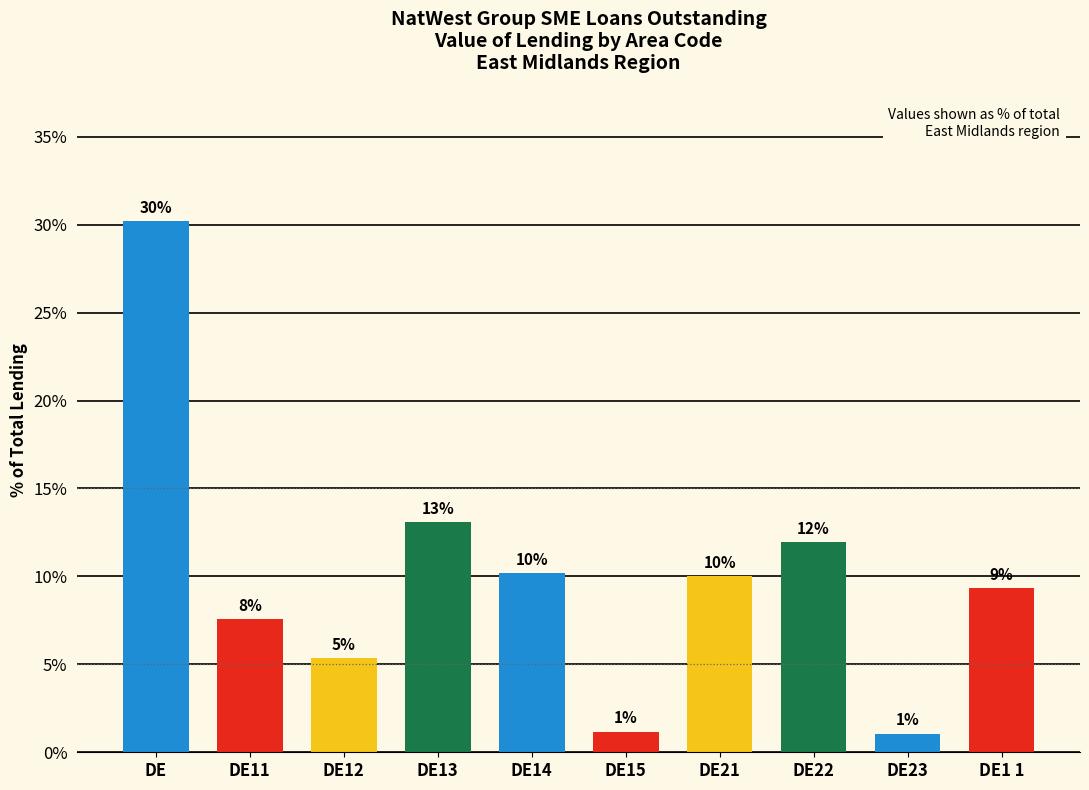

Reading left to right, extract all data points from this chart.

30.2	7.6	5.4	13.1	10.2	1.2	10.0	12.0	1.1	9.4